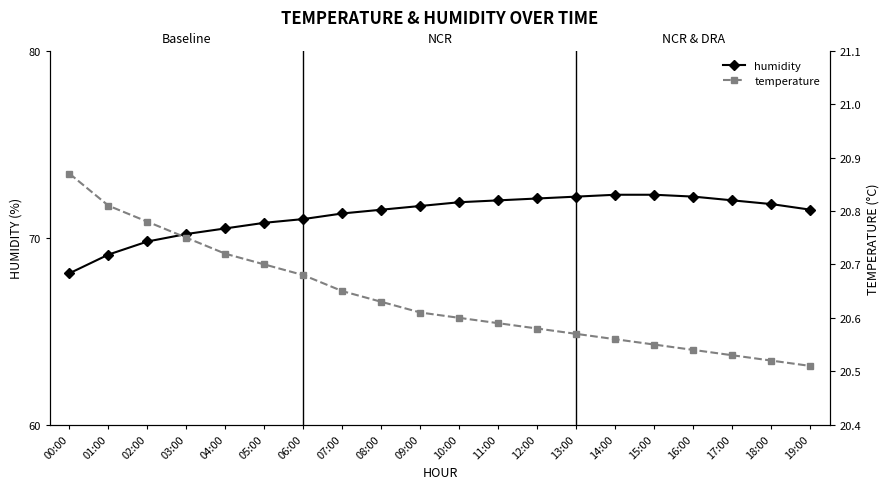

Between 19:00 and 00:00, which is larger?

19:00